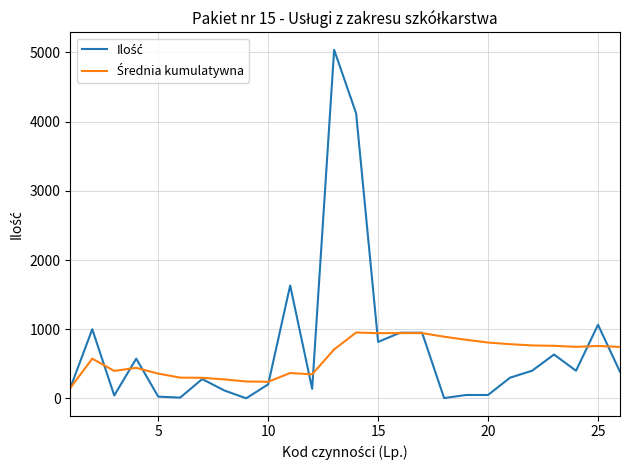

What is the difference between the maximum and minimum values in the Średnia kumulatywna series?

802.6